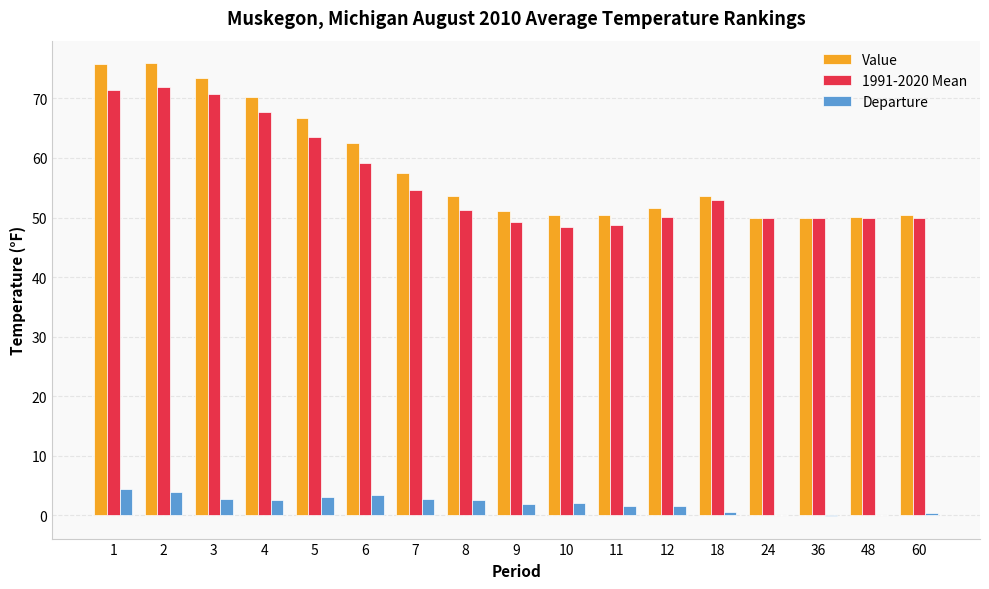

What is the sum of all Value values?

993.3